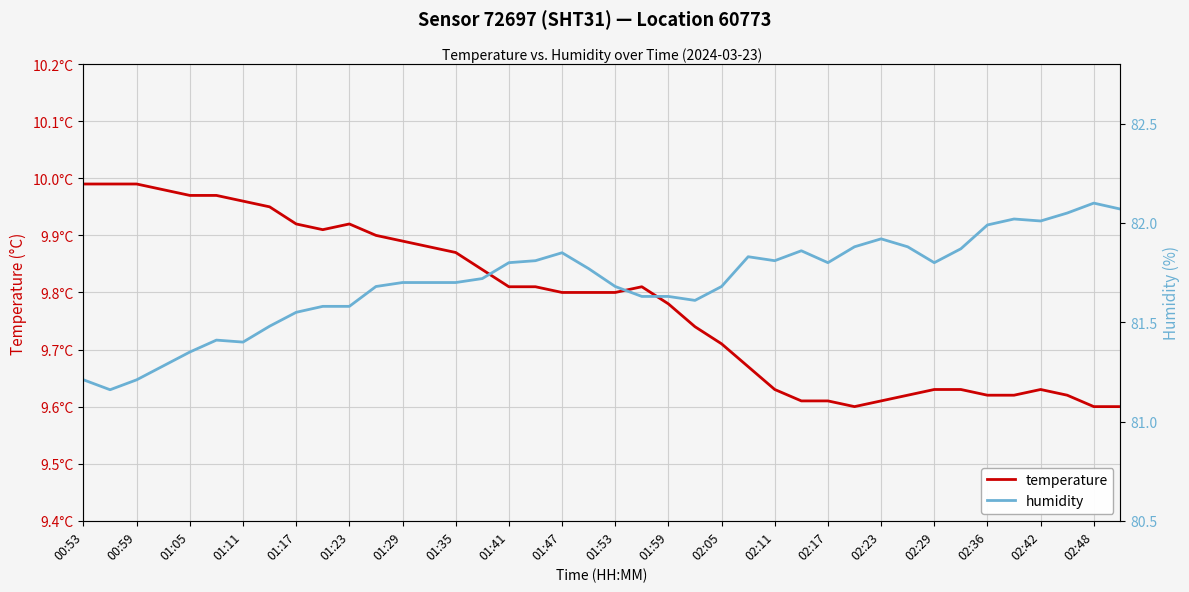

Where is the first local maximum for temperature?

01:23